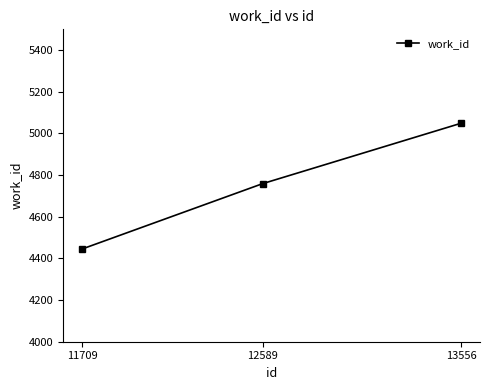

Rank the categories by value from highest to lowest.

13556, 12589, 11709